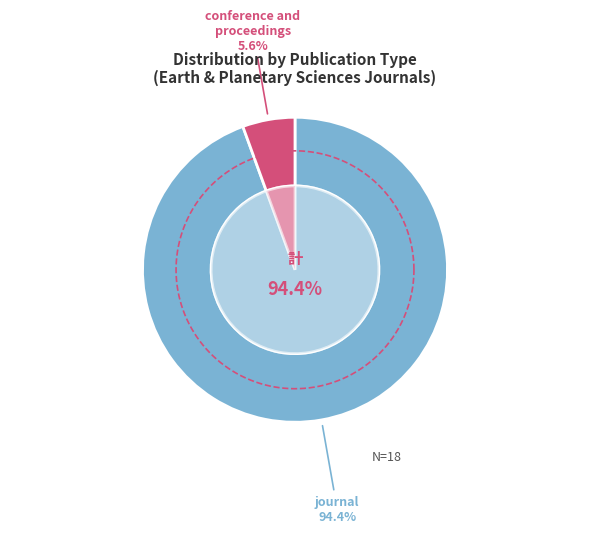

Does any single category account for the majority?

Yes